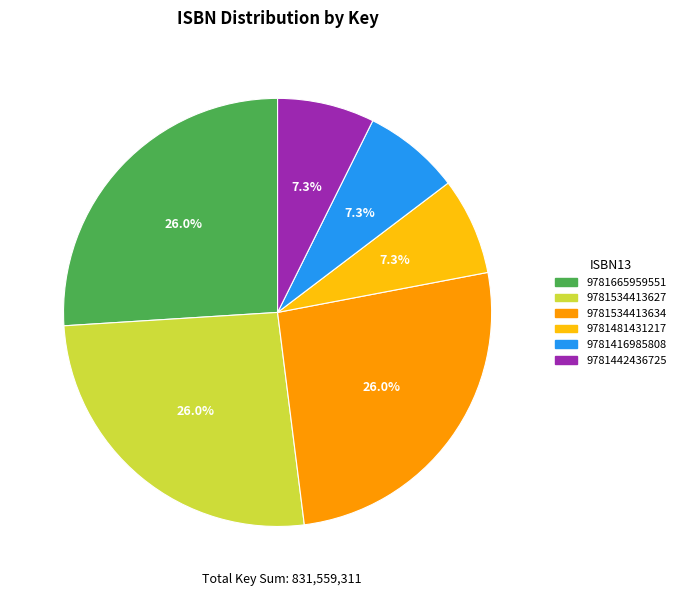

How much of the chart is everything except 9781442436725?

92.7%